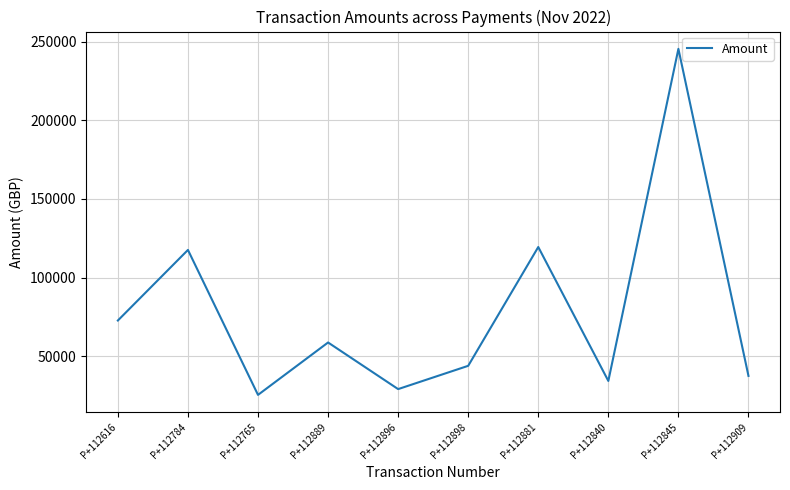

What is the smallest value displayed?

25498.8